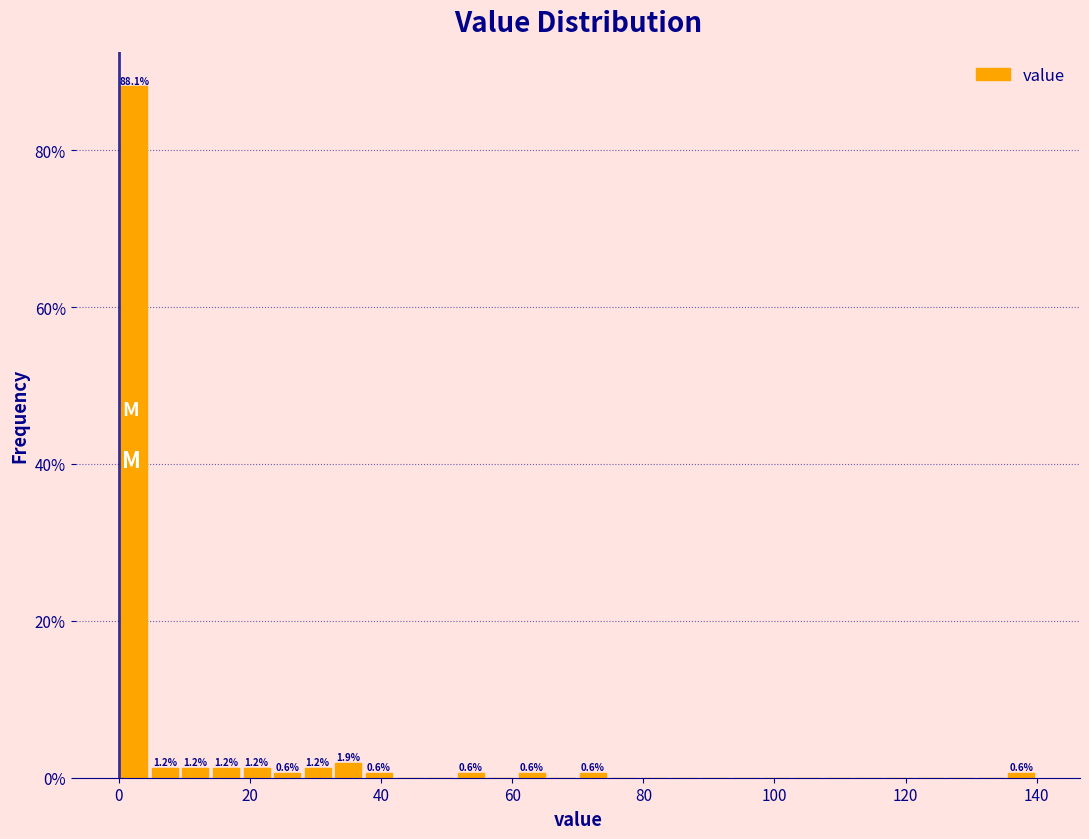

Around what value on the x-axis is the tallest bar? Give the approximate position of its centre, as read against the axis.

2